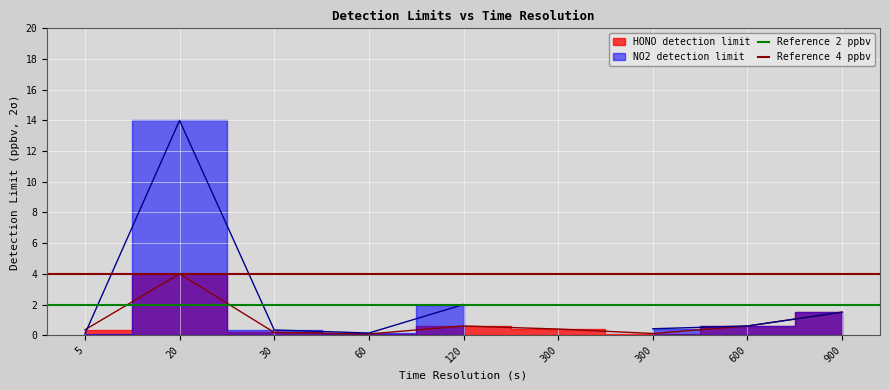

What is the value of the Reference 2 ppbv point at the 1st from the left?

2